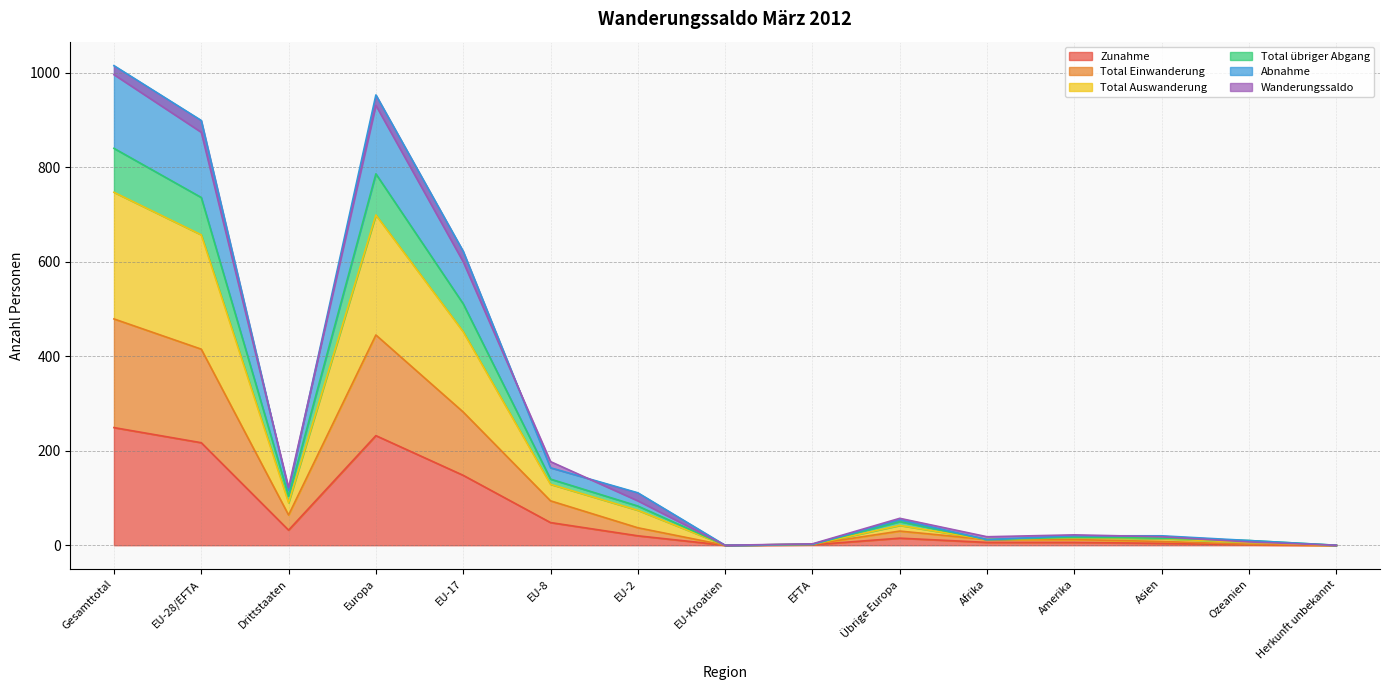

At which category is the sum across all series the highest?

Gesamttotal